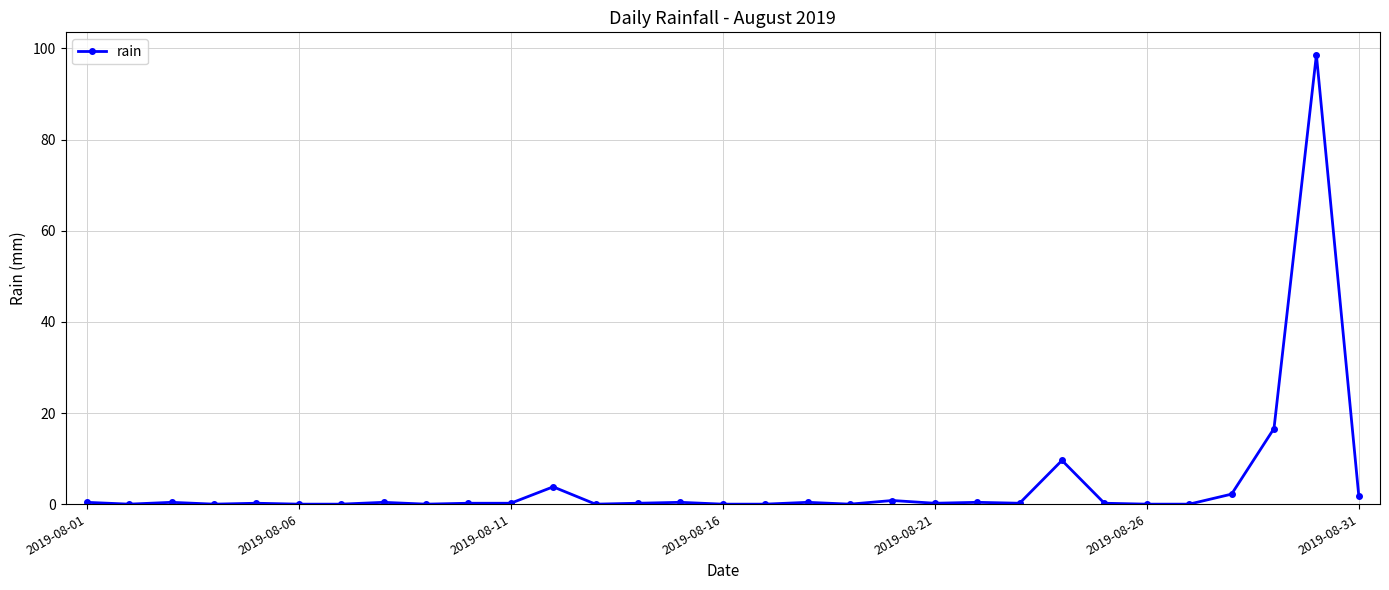

Count the number of data series in this chart.

1